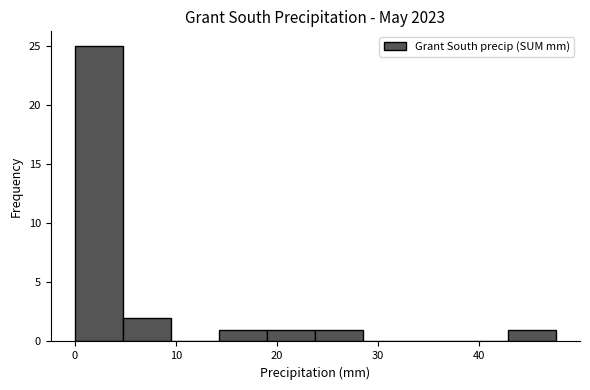

What is the height of the bar covering 24 to 29 on the x-axis? Neither the bar edges nor the heights are printed on the chart, so give them approximately, as read against the axes.

1